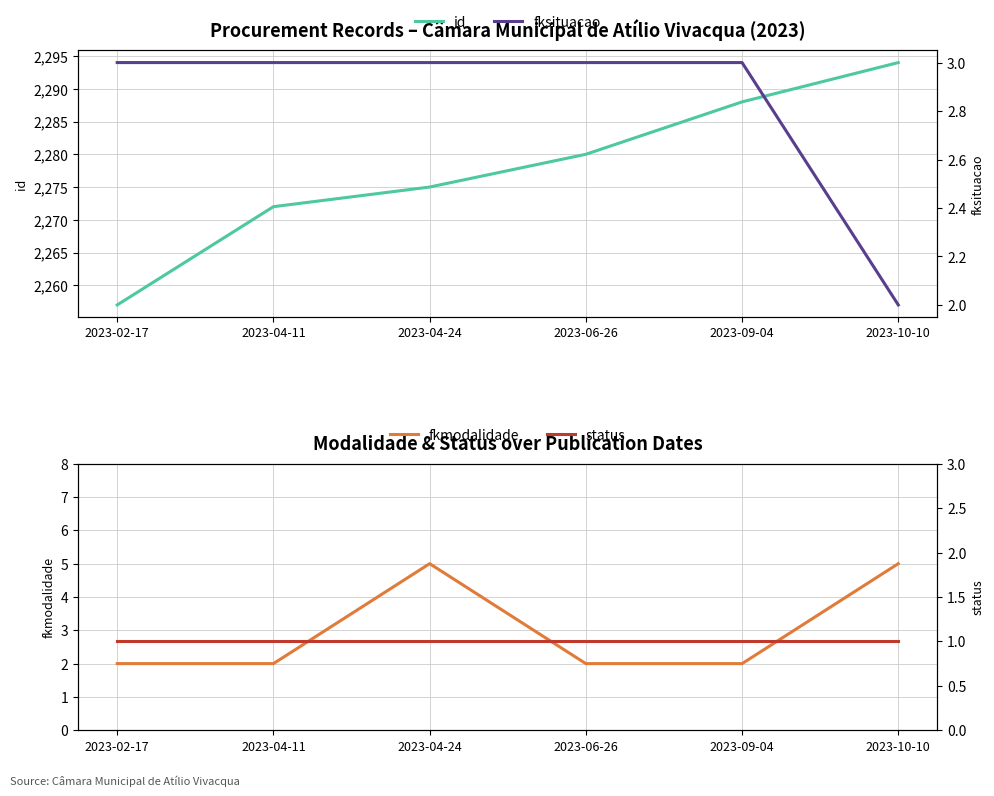

How many data points does each series have?

6